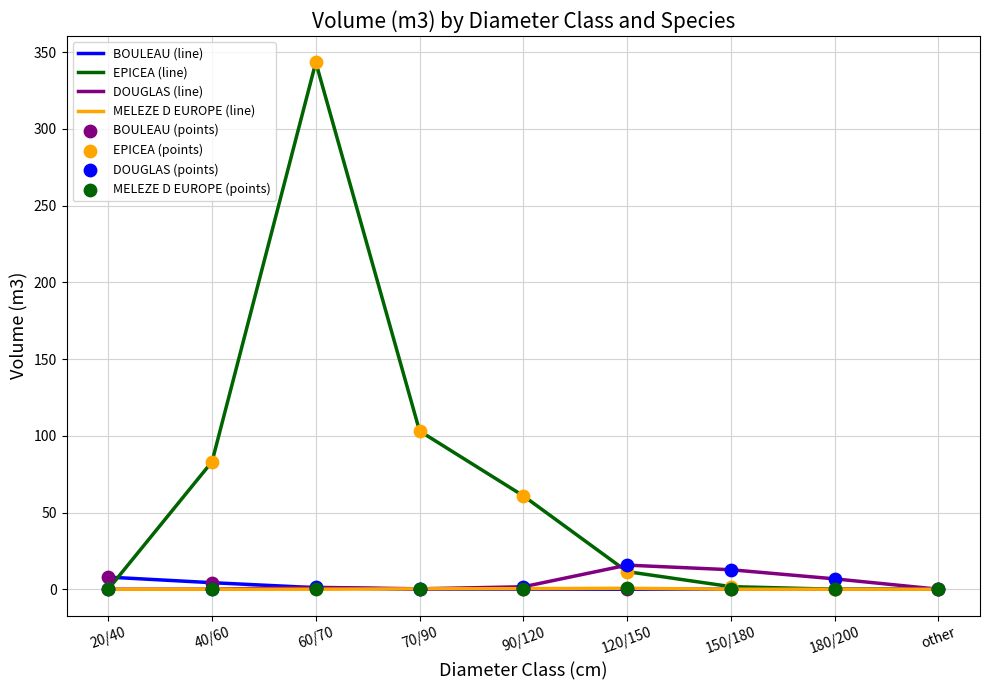

What is the total value across all series at 60/70?

345.7